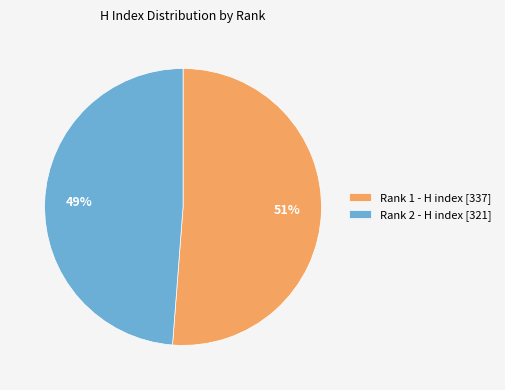

True or false: Rank 1 - H index [337] accounts for 38% of the total.

False